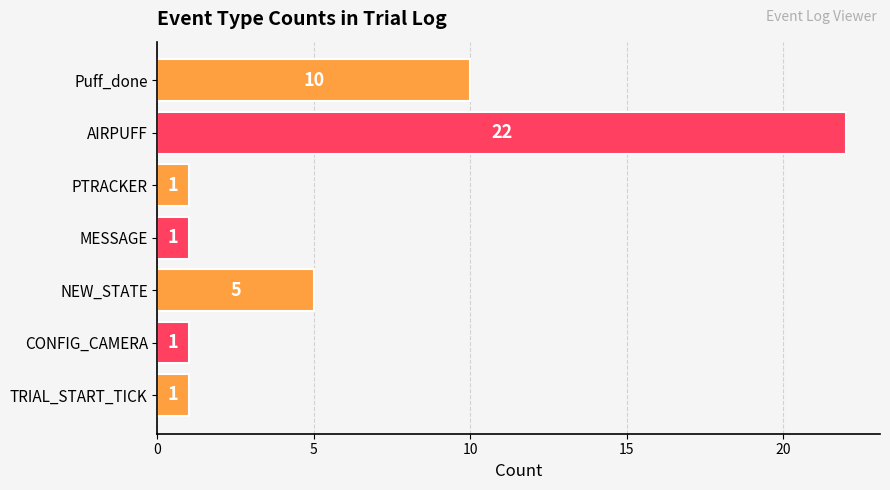

Count the number of categories in the chart.

7